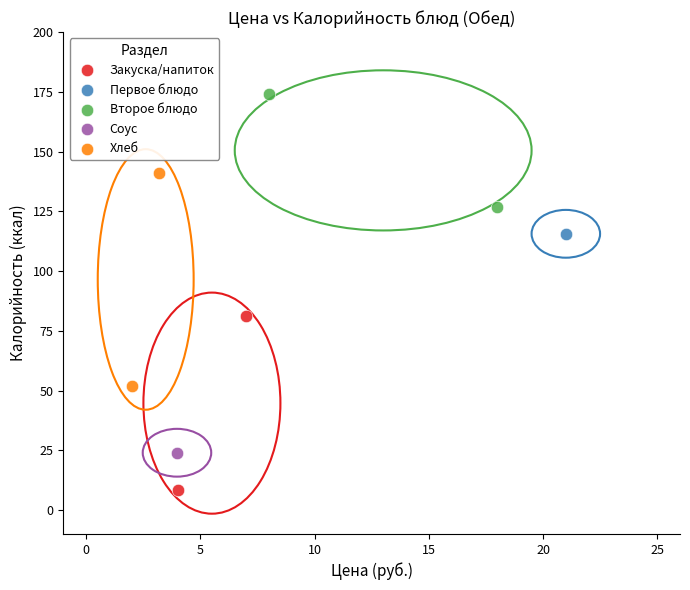

Which series reaches the minimum Y coordinate?

Закуска/напиток